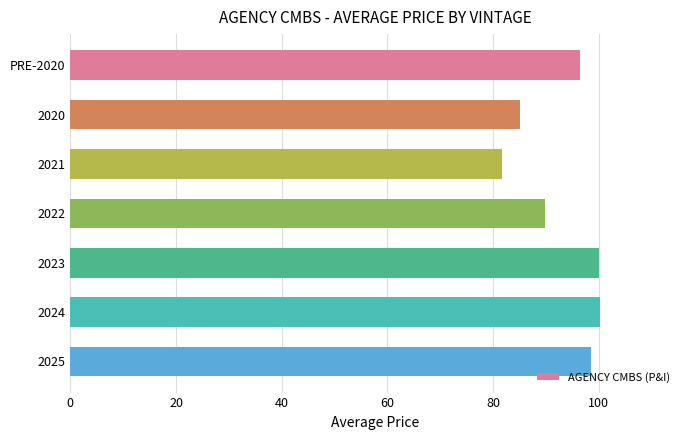

What is the change in value from 2021 to 2025?

+16.9